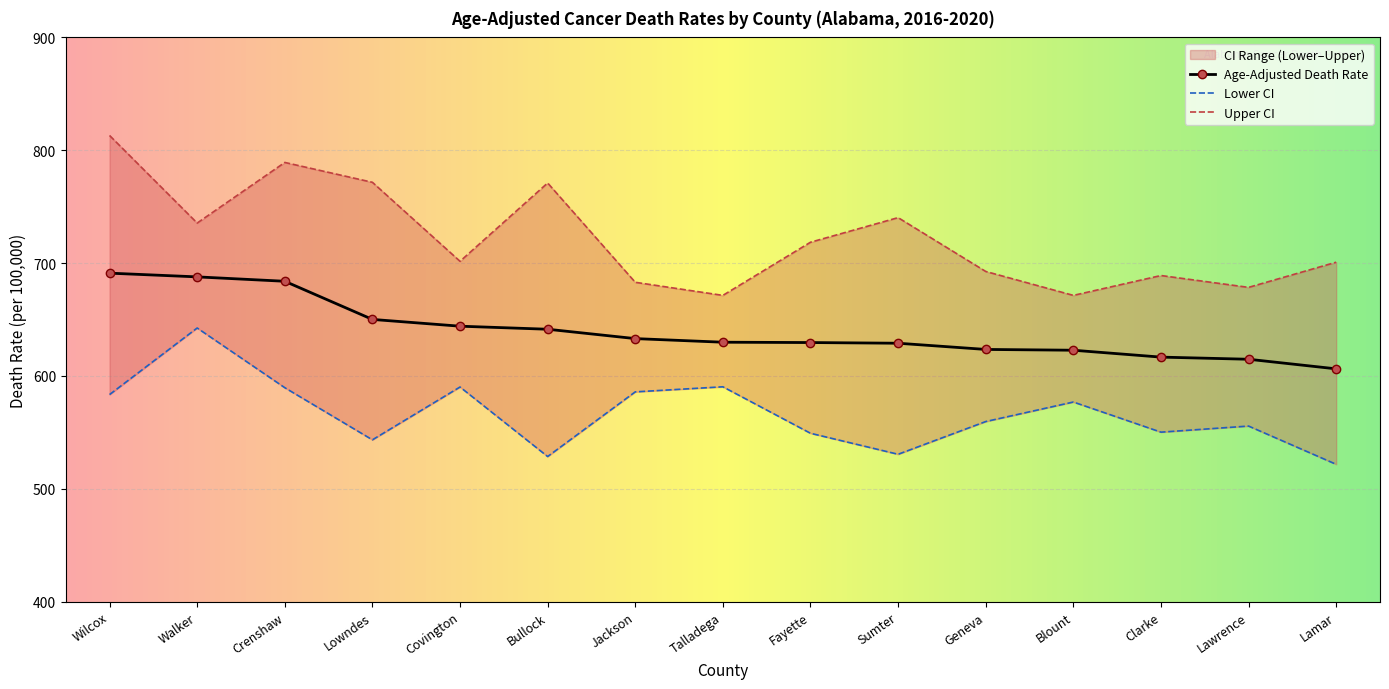

Reading left to right, list all the values displayed in this chart.

Age-Adjusted Death Rate: 691.1	687.8	683.9	650.1	644.1	641.4	633.1	629.9	629.6	629.0	623.5	622.8	616.7	614.8	606.3
Lower CI (Rate): 583.5	642.5	589.6	543.4	590.2	528.6	585.9	590.4	549.2	530.6	559.6	576.9	550.2	555.6	521.7
Upper CI (Rate): 813.1	735.5	789.2	771.6	701.6	771.0	683.0	671.4	718.5	740.3	692.6	671.4	689.0	678.5	700.8